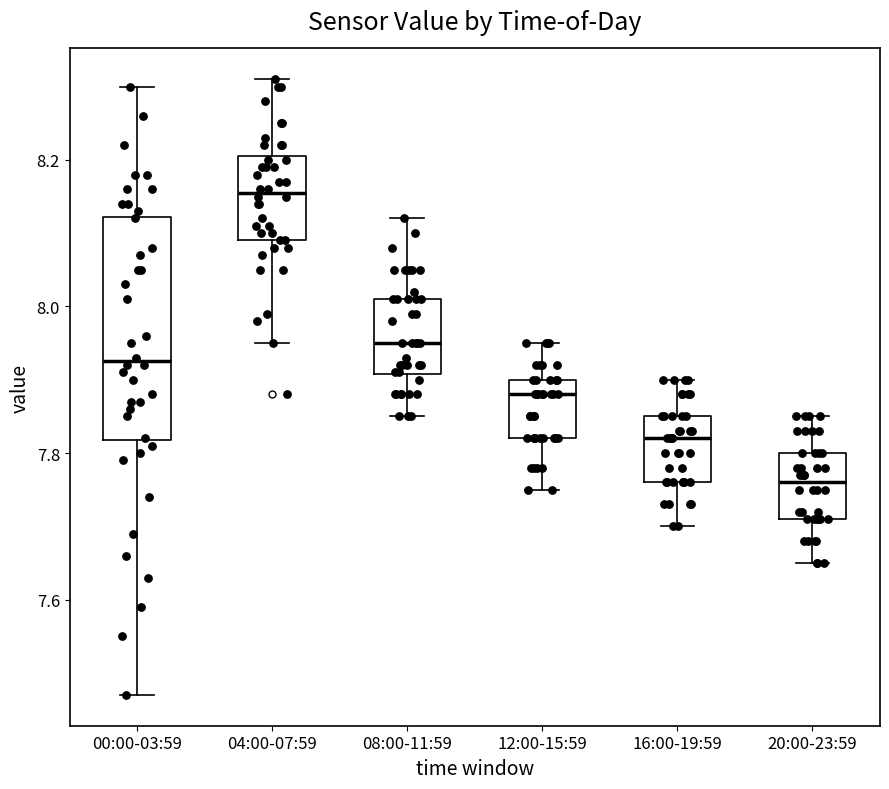

Reading left to right, transcribe this box plot: for each box, give where its median line is, the range the box spans, and where its two whiskers end, as read against the y-axis. The values are not printed on the chart, so give them approximately, as read against the axis.

00:00-03:59: median 7.92, box 7.82 to 8.12, whiskers 7.48 to 8.30
04:00-07:59: median 8.16, box 8.10 to 8.20, whiskers 7.96 to 8.32
08:00-11:59: median 7.96, box 7.90 to 8.02, whiskers 7.86 to 8.12
12:00-15:59: median 7.88, box 7.82 to 7.90, whiskers 7.76 to 7.96
16:00-19:59: median 7.82, box 7.76 to 7.86, whiskers 7.70 to 7.90
20:00-23:59: median 7.76, box 7.72 to 7.80, whiskers 7.66 to 7.86